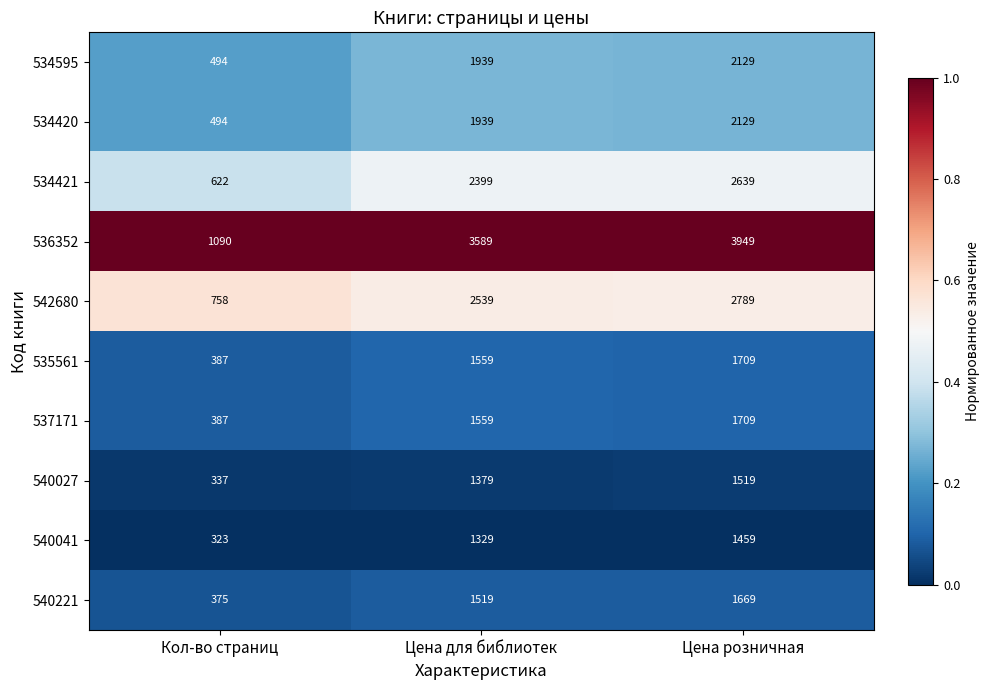

At which category is the sum across all series the highest?

Цена розничная